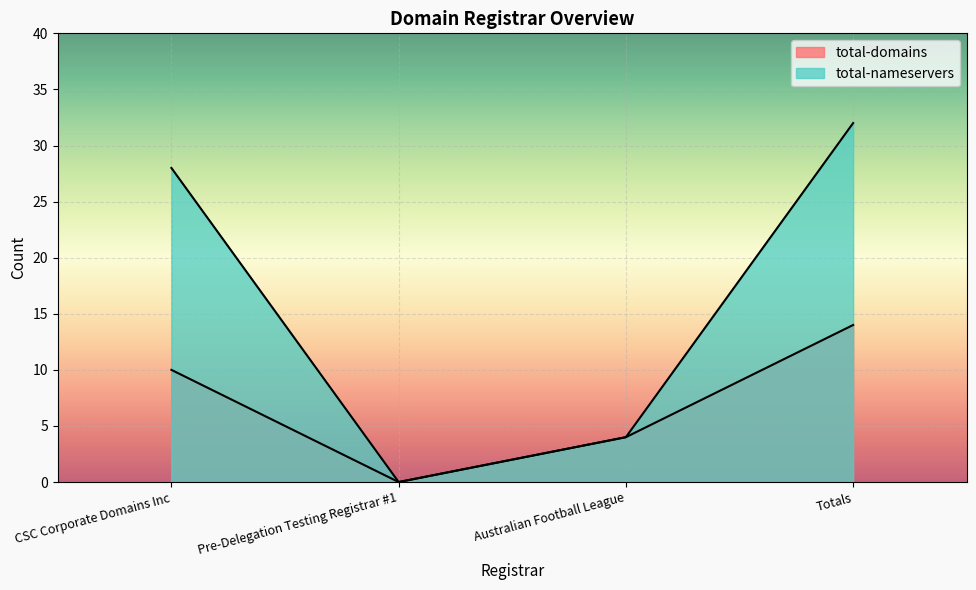

What is the difference between the second highest and minimum values in the total-nameservers series?

28